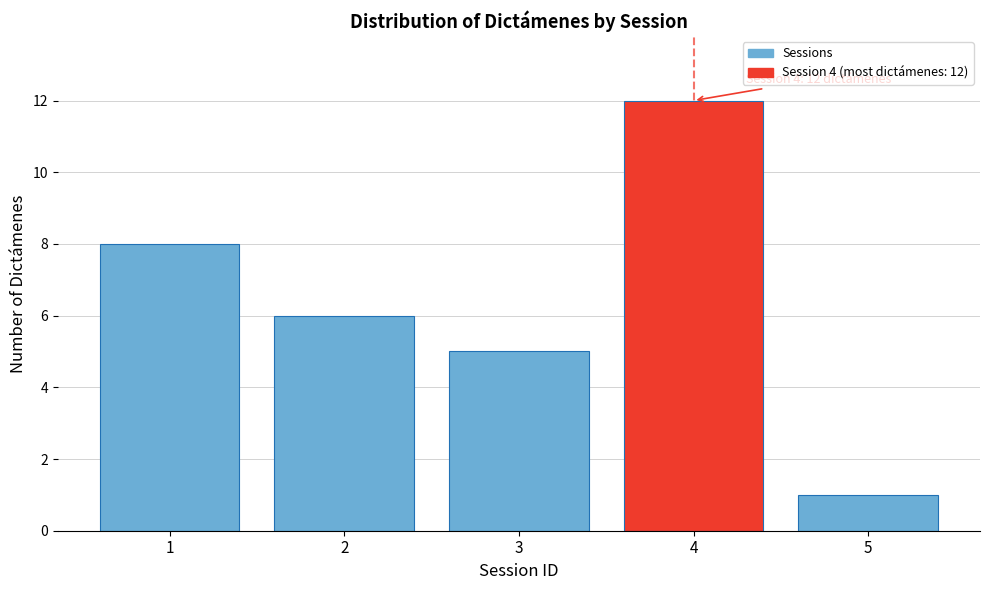

Reading right to left, extract all data points from this chart.

1	12	5	6	8